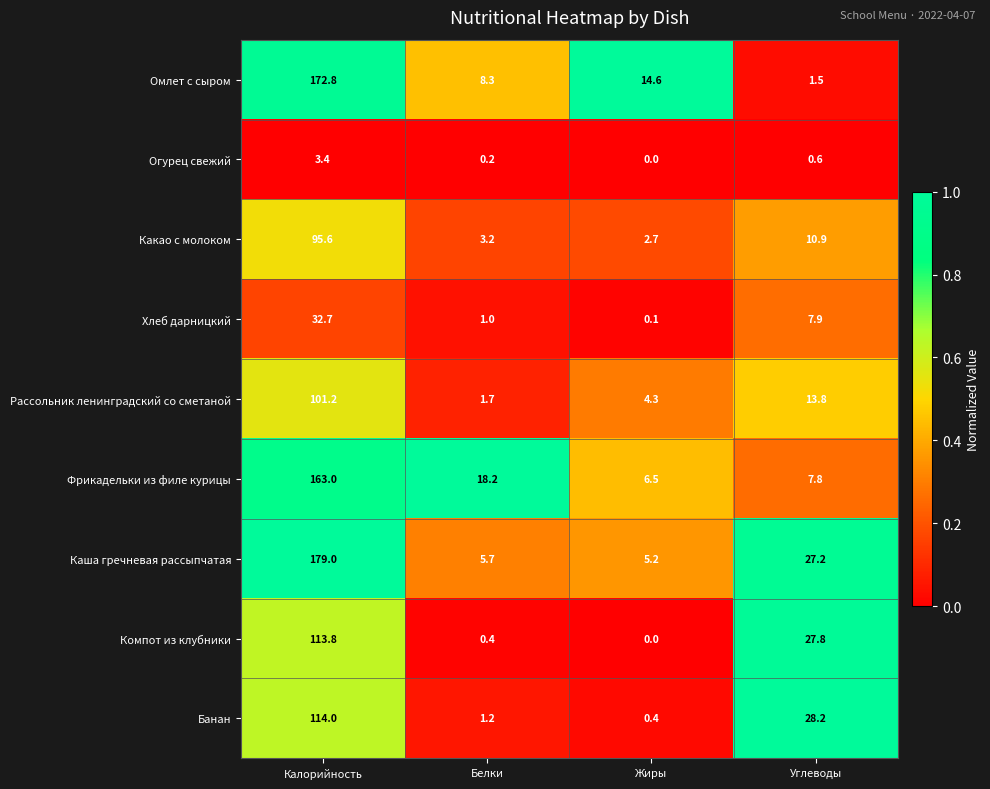

Which series changed the most between Белки and Жиры?

Фрикадельки из филе курицы